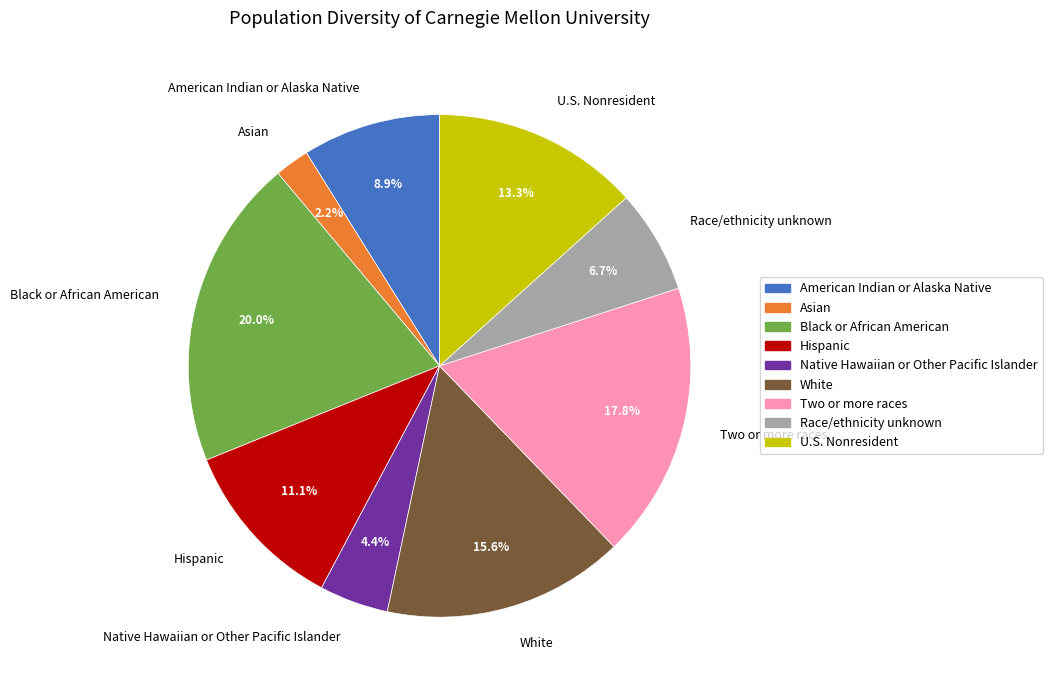

What is the total percentage of White and Hispanic?

26.7%